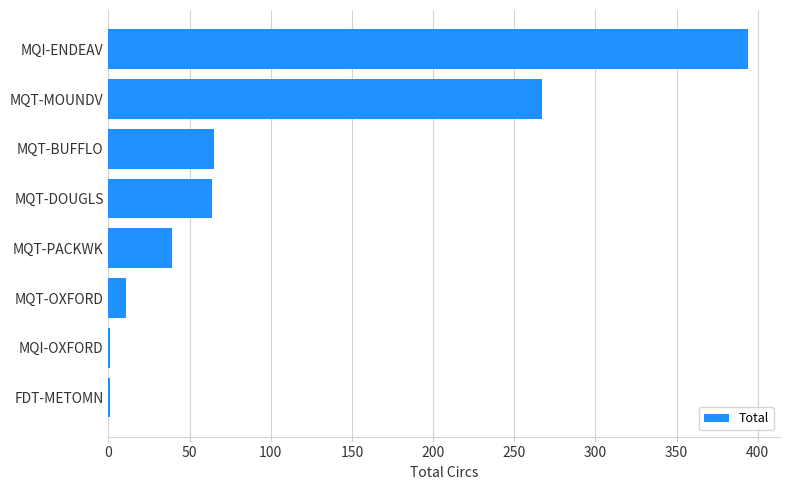

What is the greatest value displayed?

394